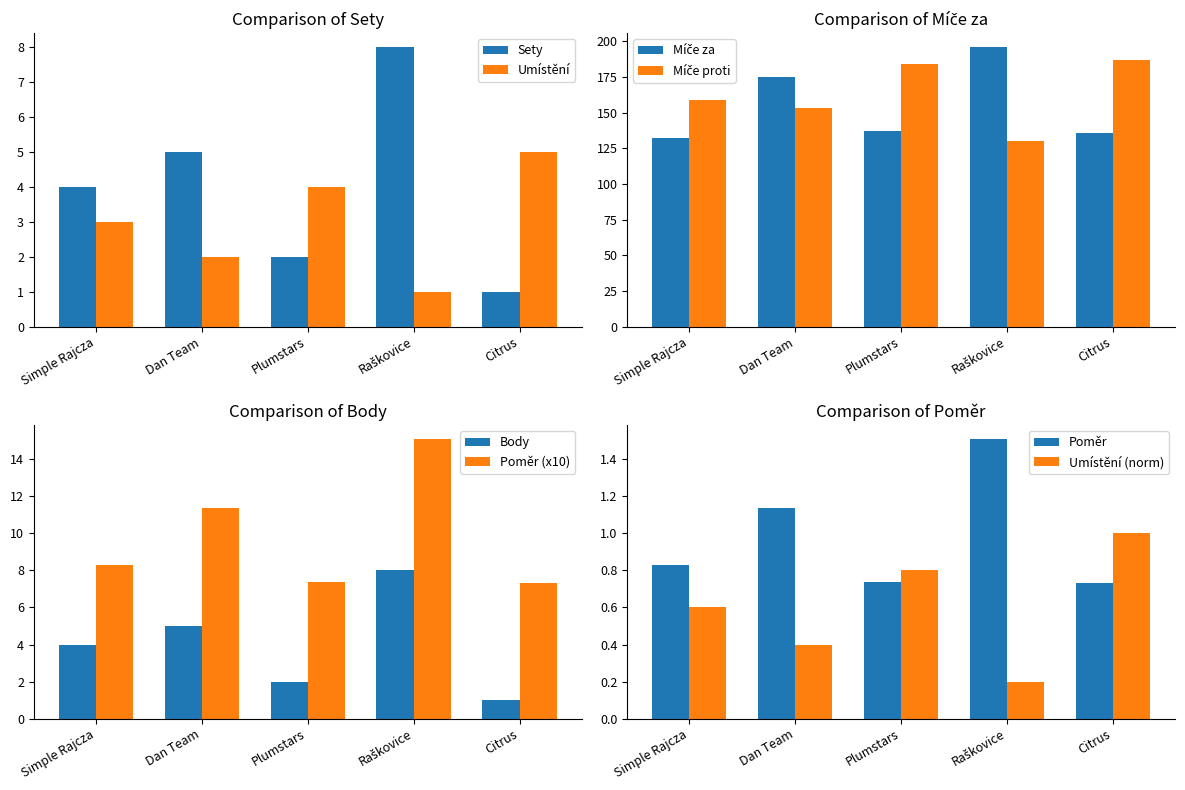

What is the label of the 4th bar from the left?

Raškovice